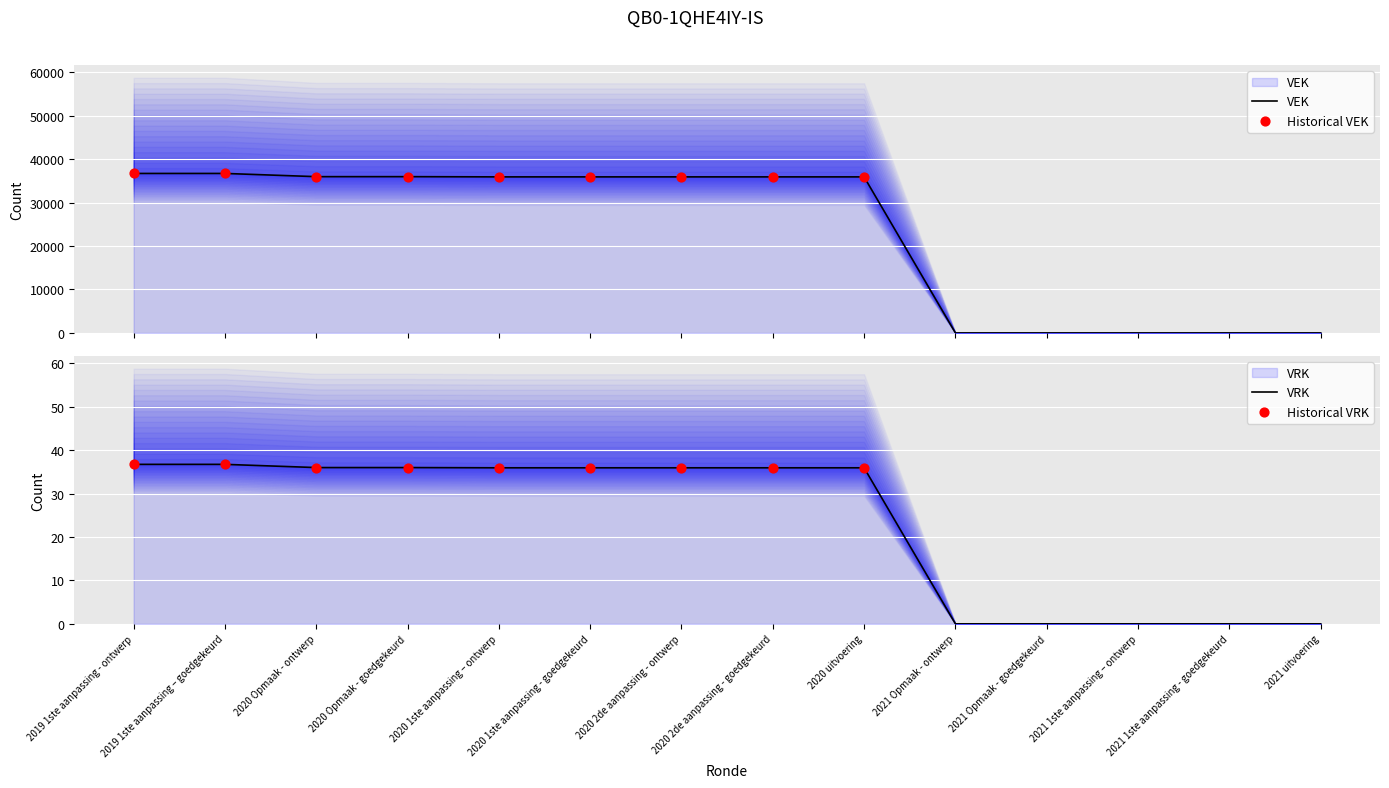

What is the change in value from 2019 1ste aanpassing - ontwerp to 2020 1ste aanpassing - goedgekeurd?

-792